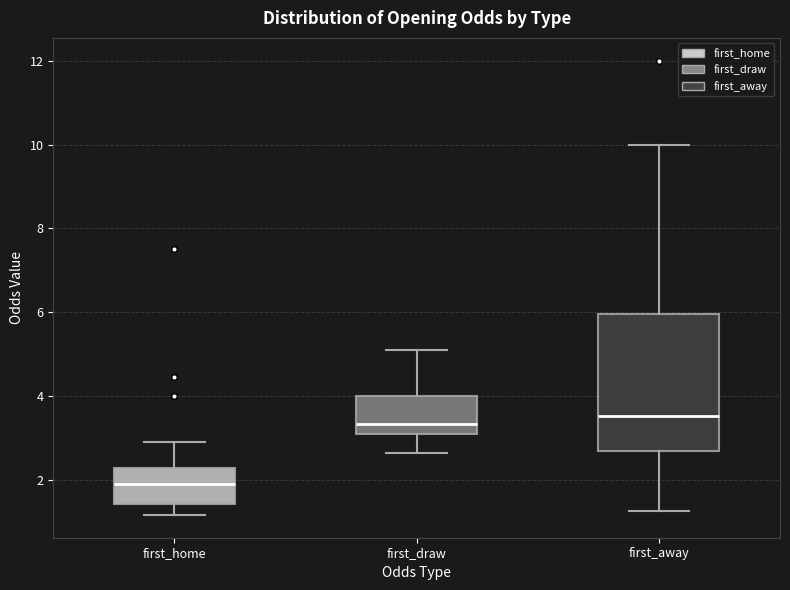

Which box is the tallest, from its lower edge to its upper edge?

first_away